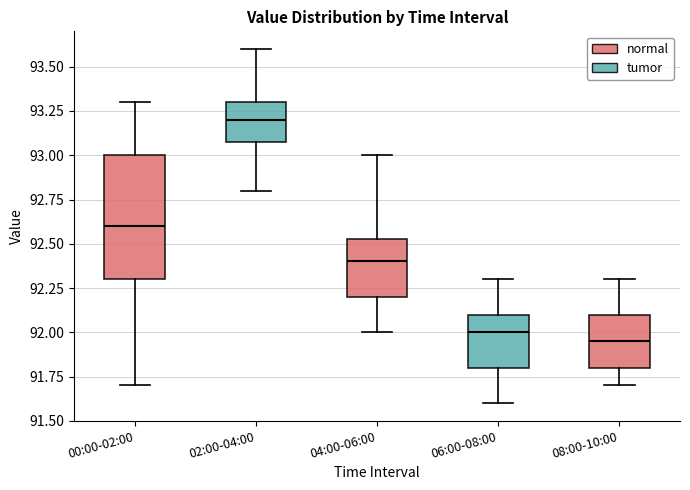

Where is the upper edge of the box for 08:00-10:00 on the y-axis? The values are not printed on the chart, so give them approximately, as read against the axis.

92.10